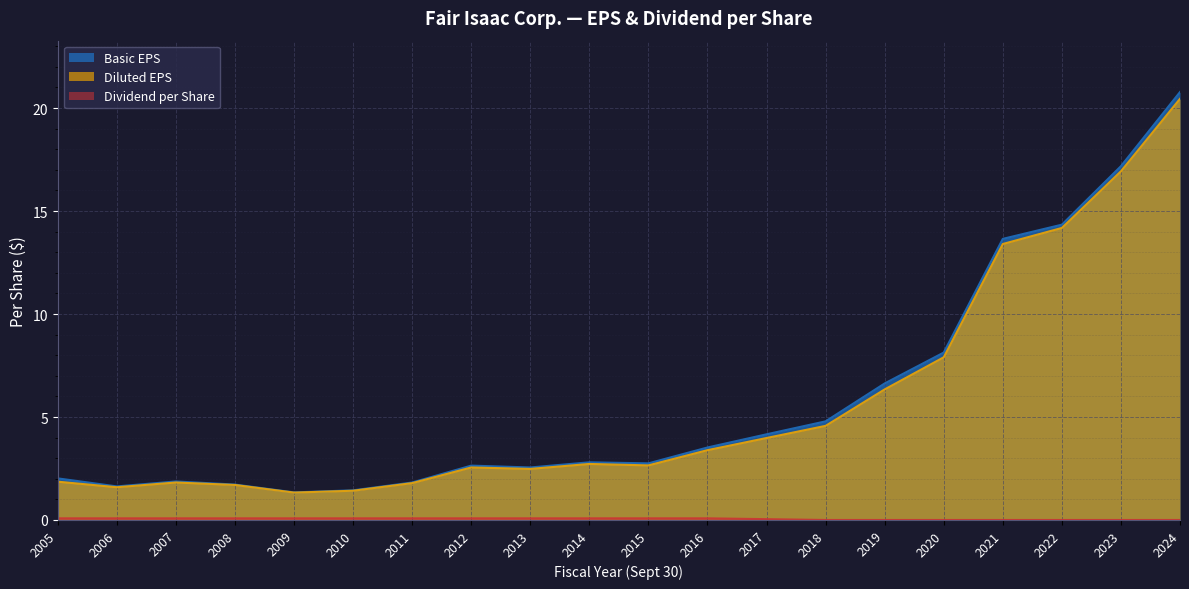

Which series has the largest total across all categories?

Basic EPS